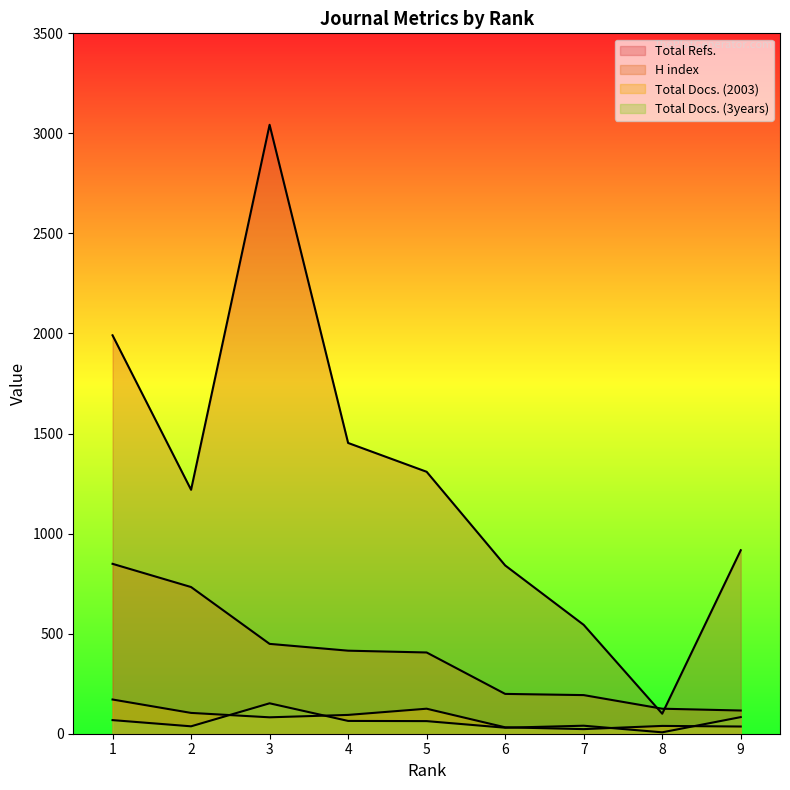

Is it true that H index equals 171 at 8?

False